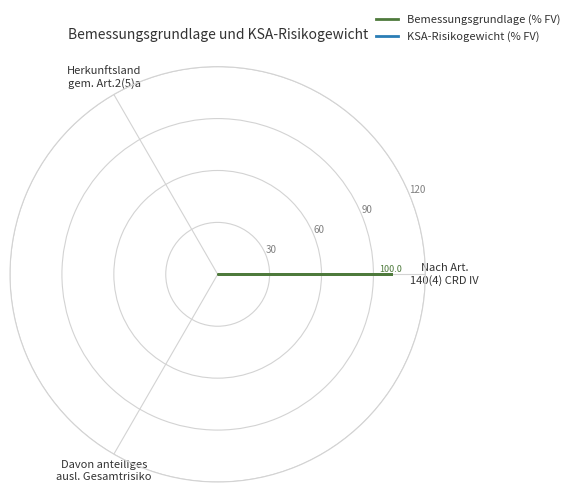

Is the value of KSA-Risikogewicht (% FV) at Nach Art. 140(4) CRD IV greater than the value of Bemessungsgrundlage (% FV) at Davon anteiliges ausl. Gesamtrisiko?

No